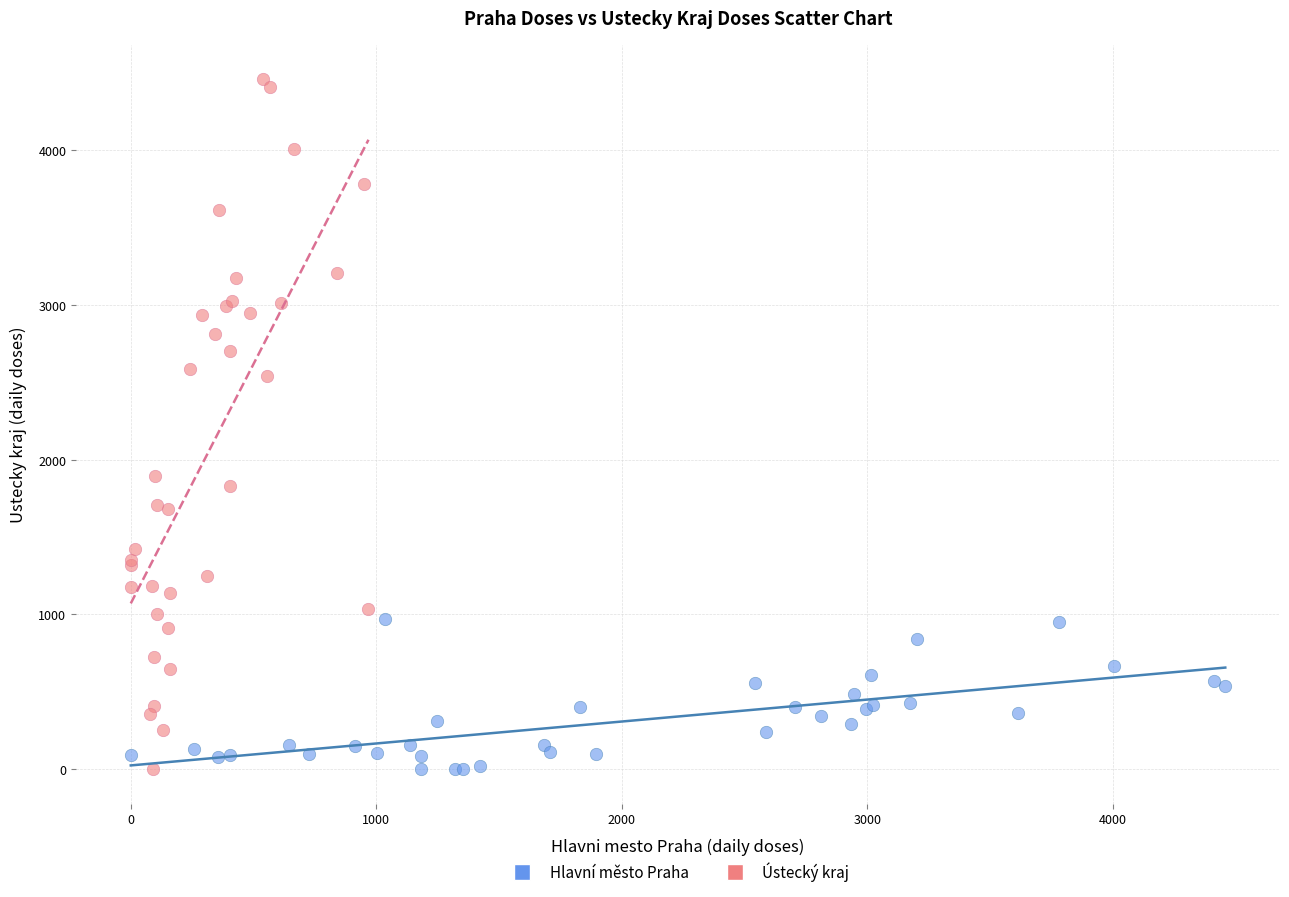

Which series has the largest Y range (max minus min)?

Ústecký kraj